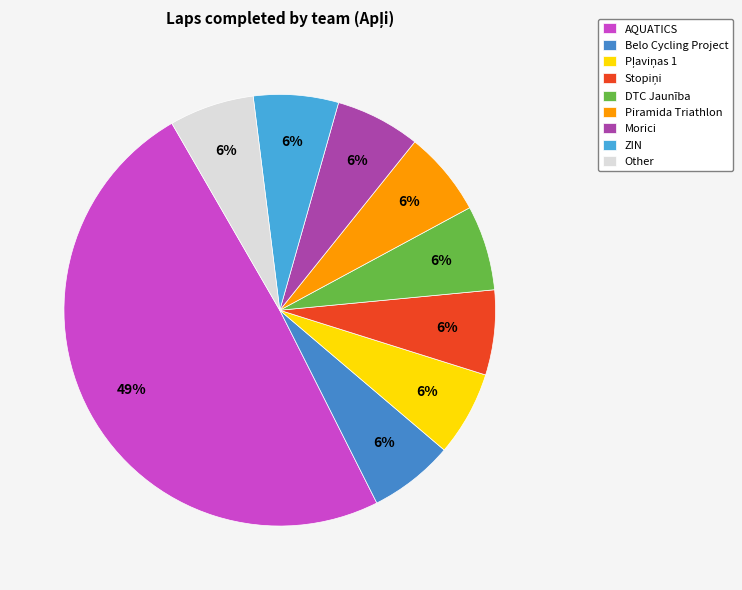

How many slices are in this pie chart?

9